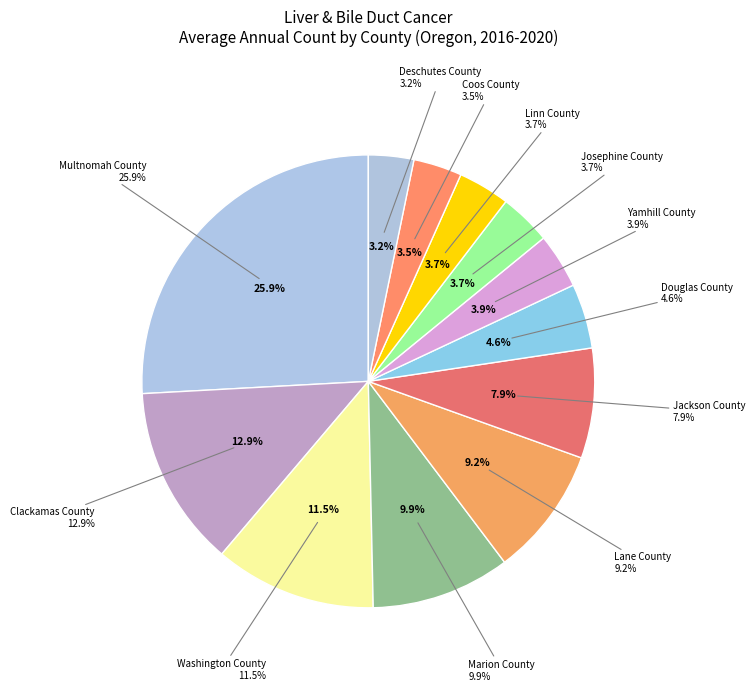

Which has a higher value, Linn County or Deschutes County?

Linn County